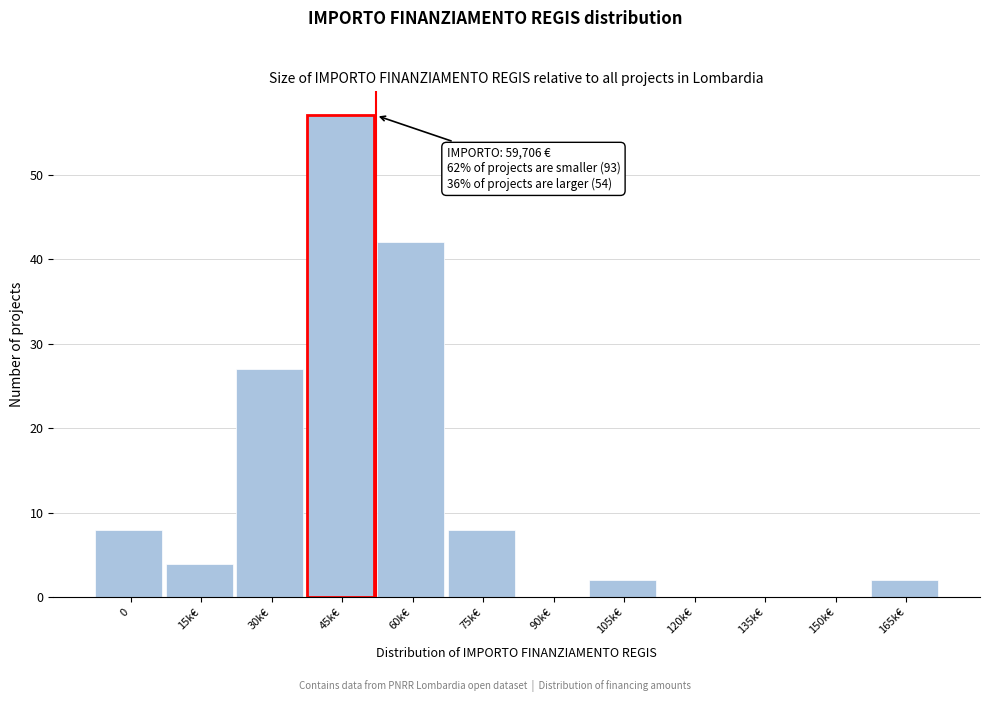

Reading left to right, transcribe all the data shown in this chart.

0=8	15k€=4	30k€=27	45k€=57	60k€=42	75k€=8	90k€=0	105k€=2	120k€=0	135k€=0	150k€=0	165k€=2